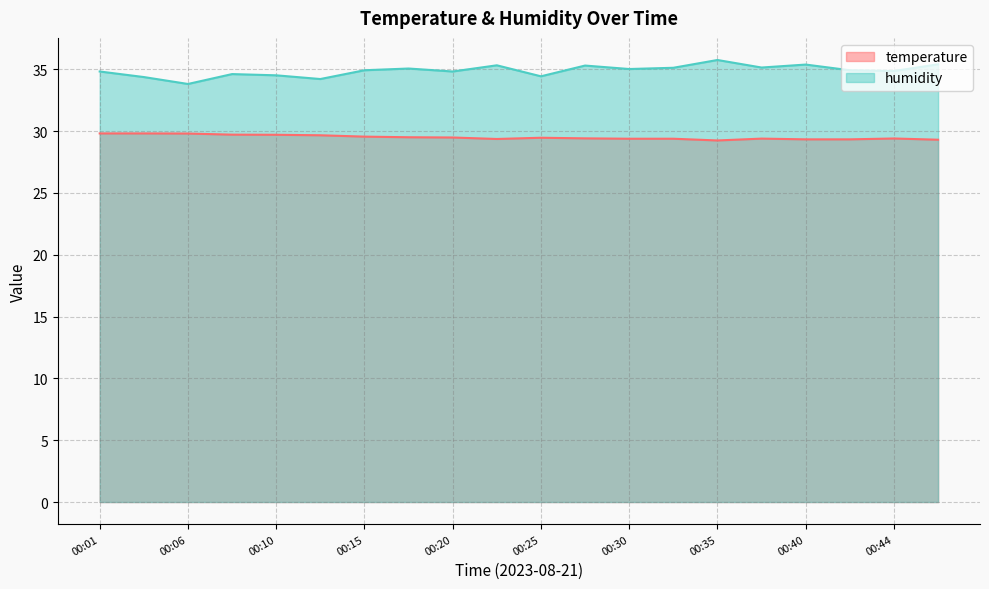

How many distinct data groups are displayed?

2